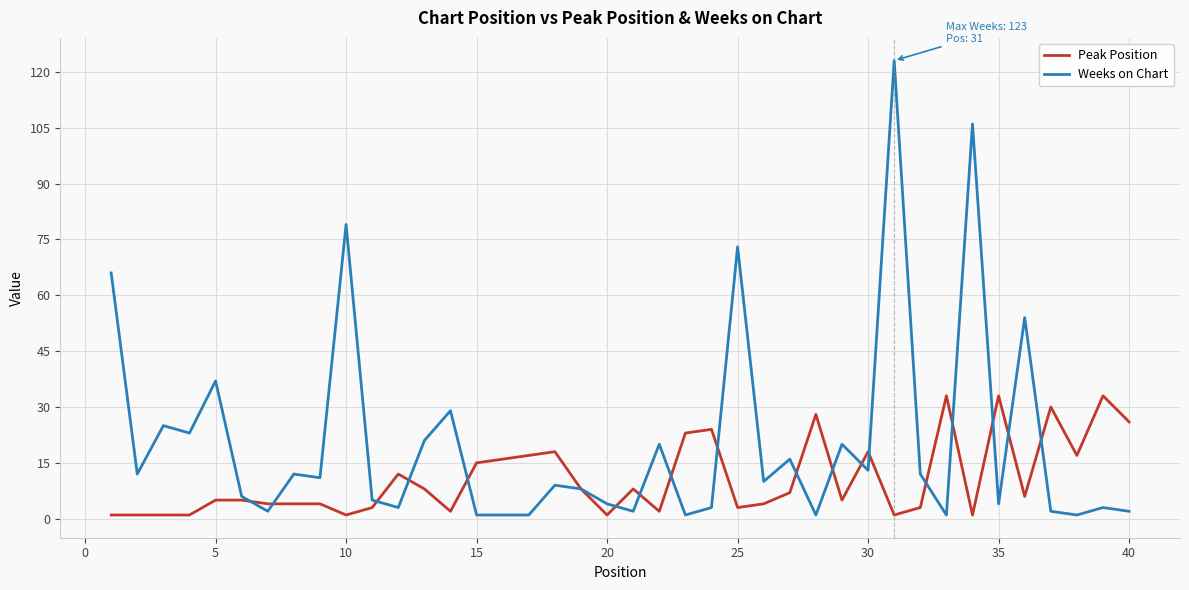

Rank the series by their average value, from highest to lowest.

Weeks on Chart, Peak Position